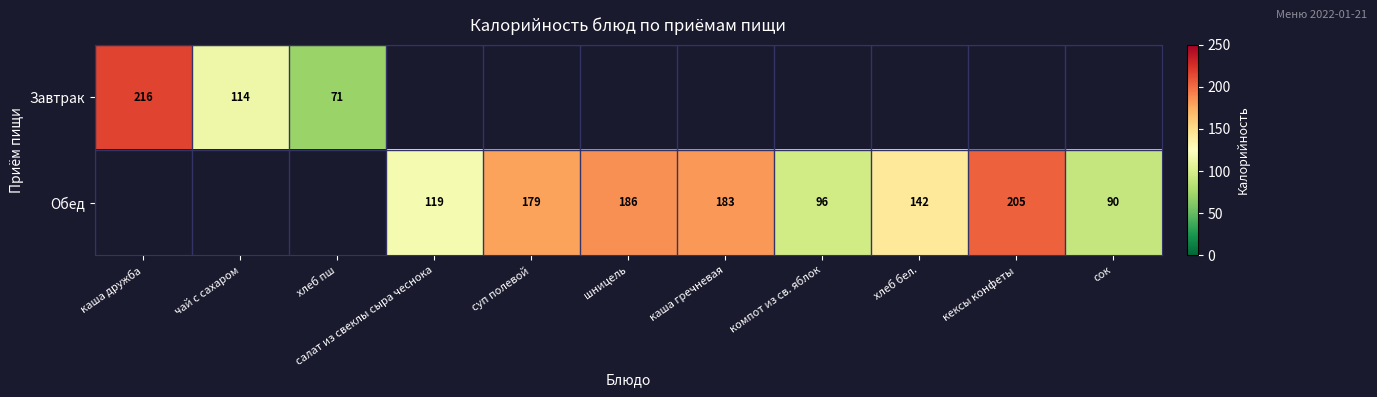

Is the value of Завтрак at чай с сахаром greater than the value of Обед at сок?

Yes